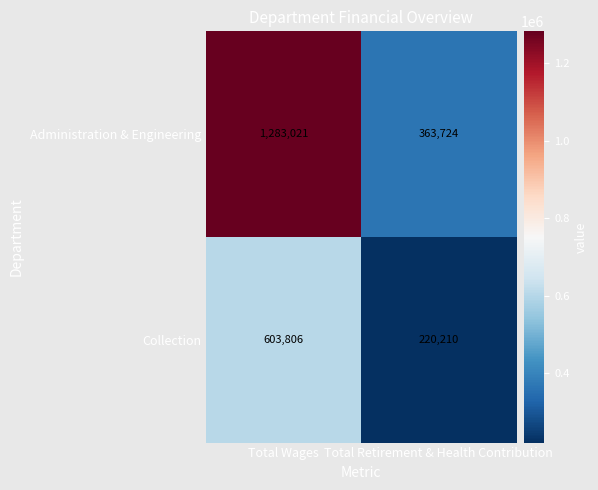

The value of Collection at Total Retirement & Health Contribution is 370621. True or false?

False